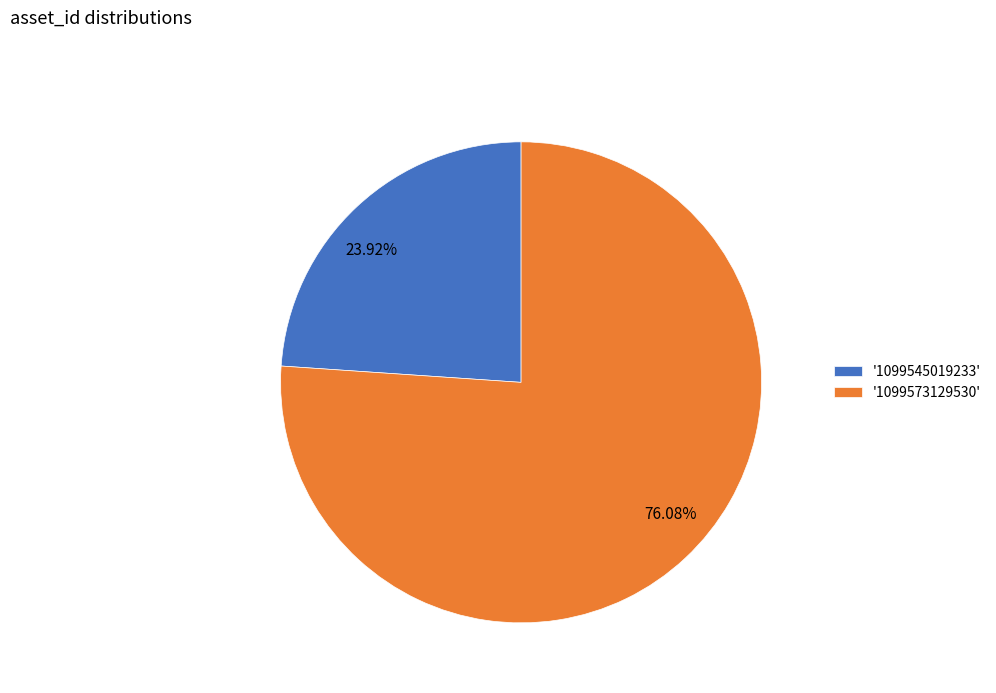

How many slices are in this pie chart?

2